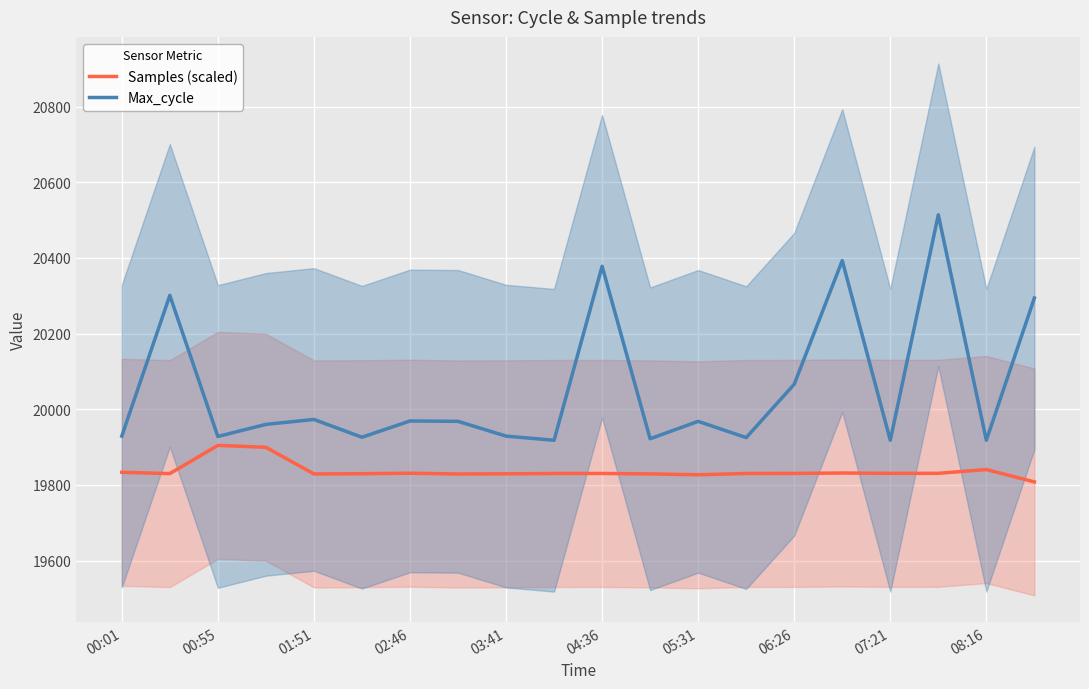

What are all the series names shown in the legend?

Samples (scaled), Max_cycle